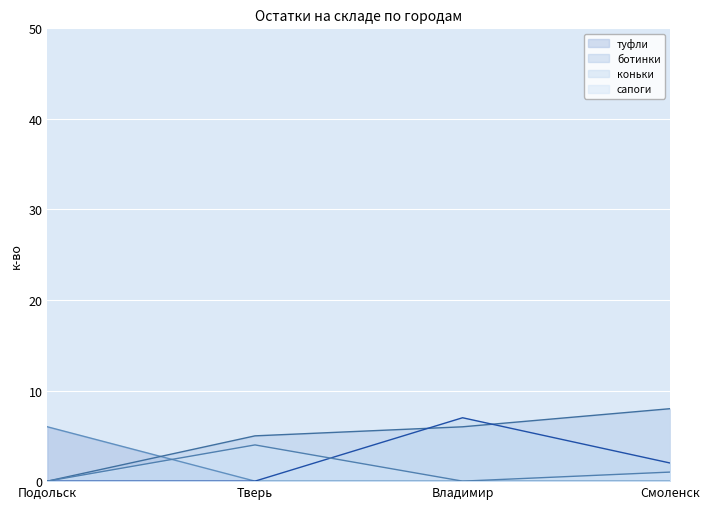

Is the value of туфли at Смоленск greater than the value of ботинки at Подольск?

No